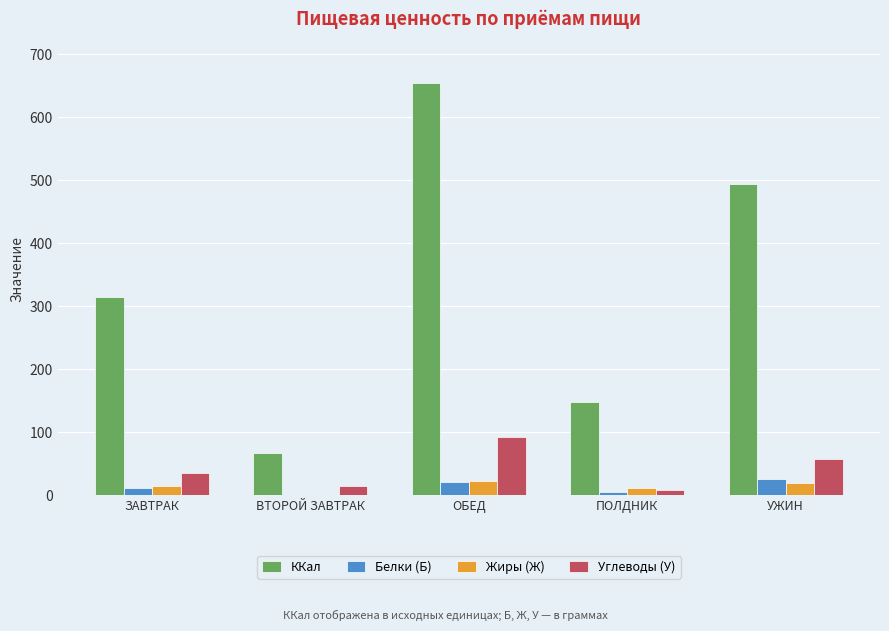

Which series has the largest total across all categories?

ККал